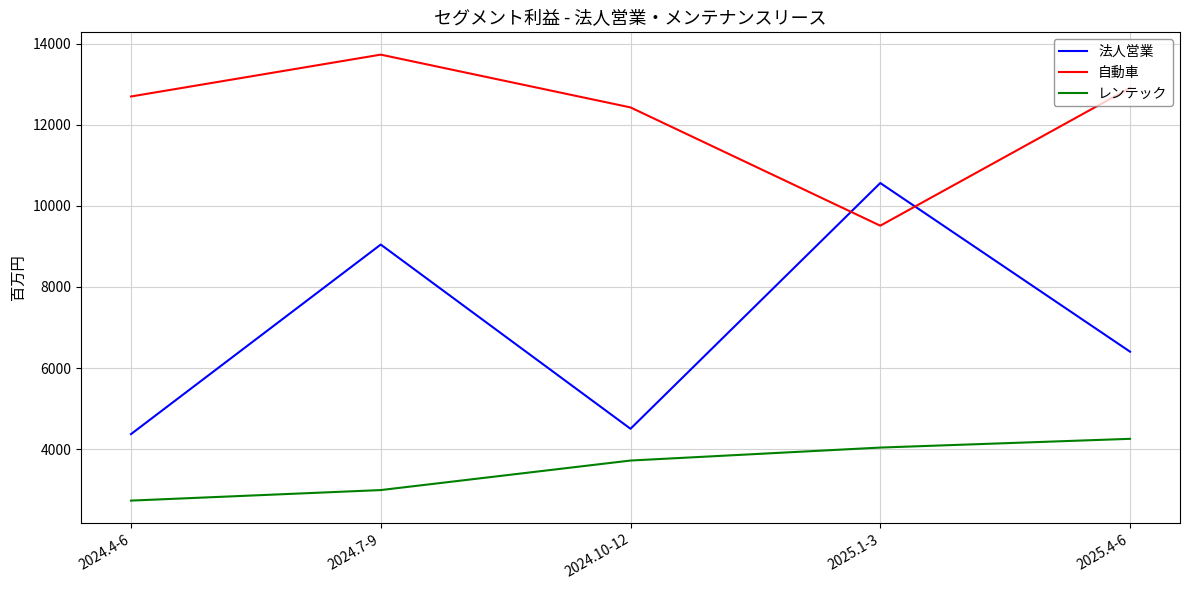

List the series in order of their peak value, highest first.

自動車, 法人営業, レンテック